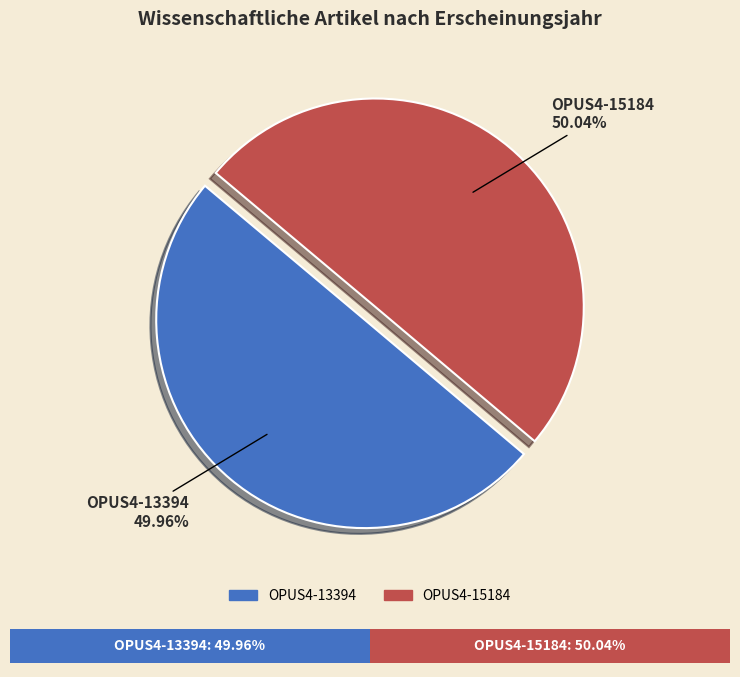

Which slice is the smallest?

OPUS4-13394